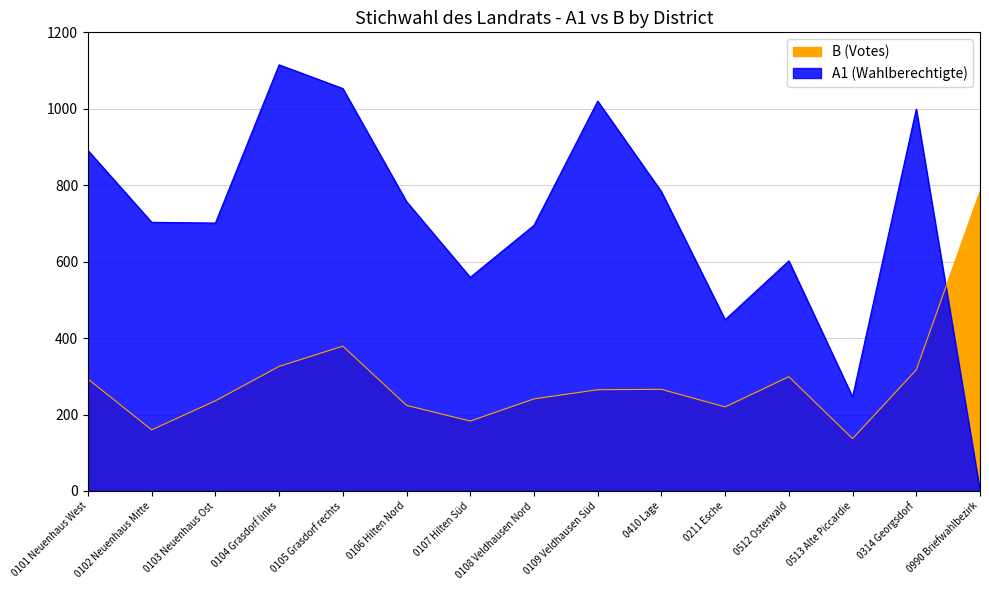

At which category is the sum across all series the highest?

0104 Grasdorf links